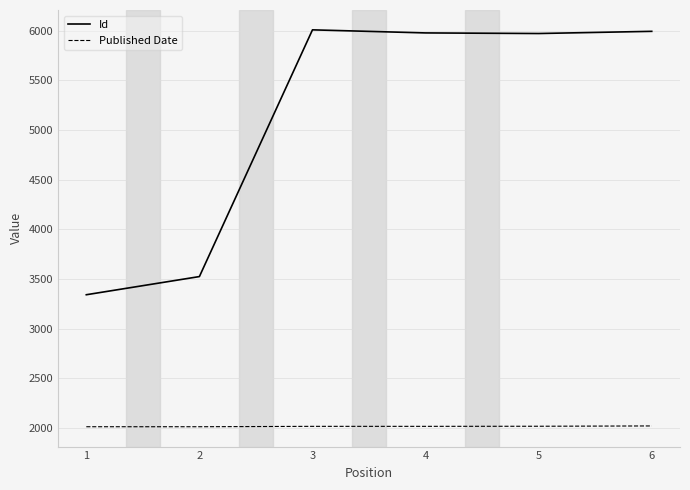

True or false: Id and Published Date cross at least once.

False